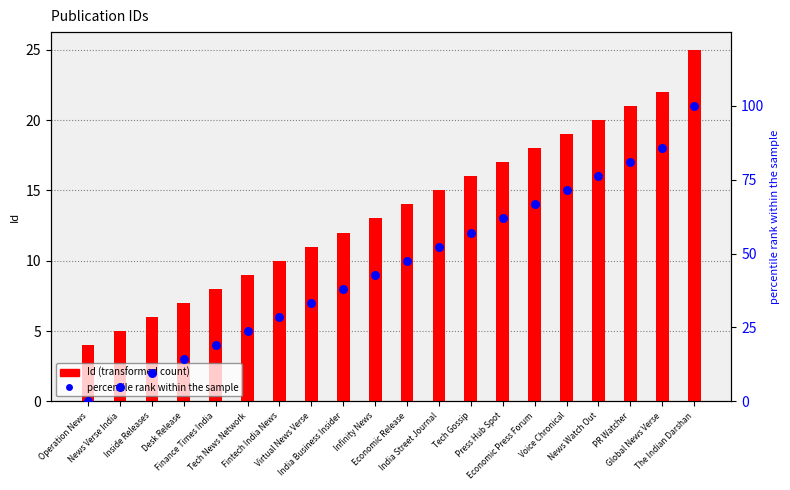

Which series contains the highest Y value?

percentile rank within the sample